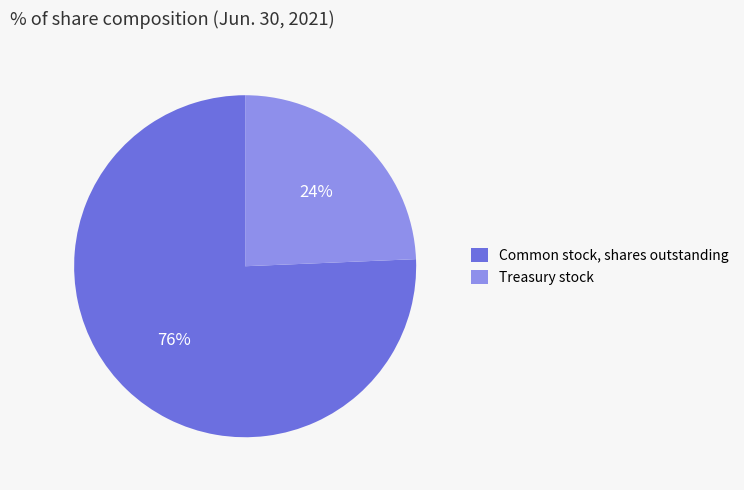

Do Common stock, shares outstanding and Treasury stock together represent more than half of the pie?

Yes